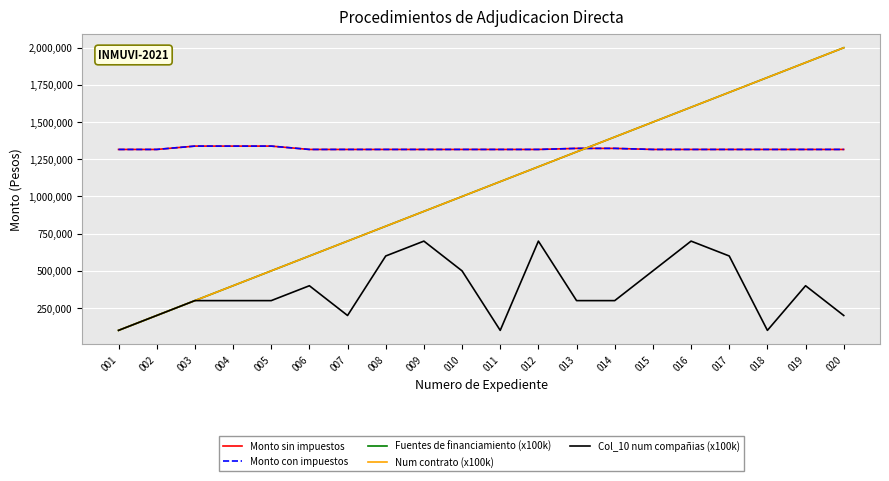

True or false: Col_10 num compañias (x100k) and Monto sin impuestos intersect in this chart.

False